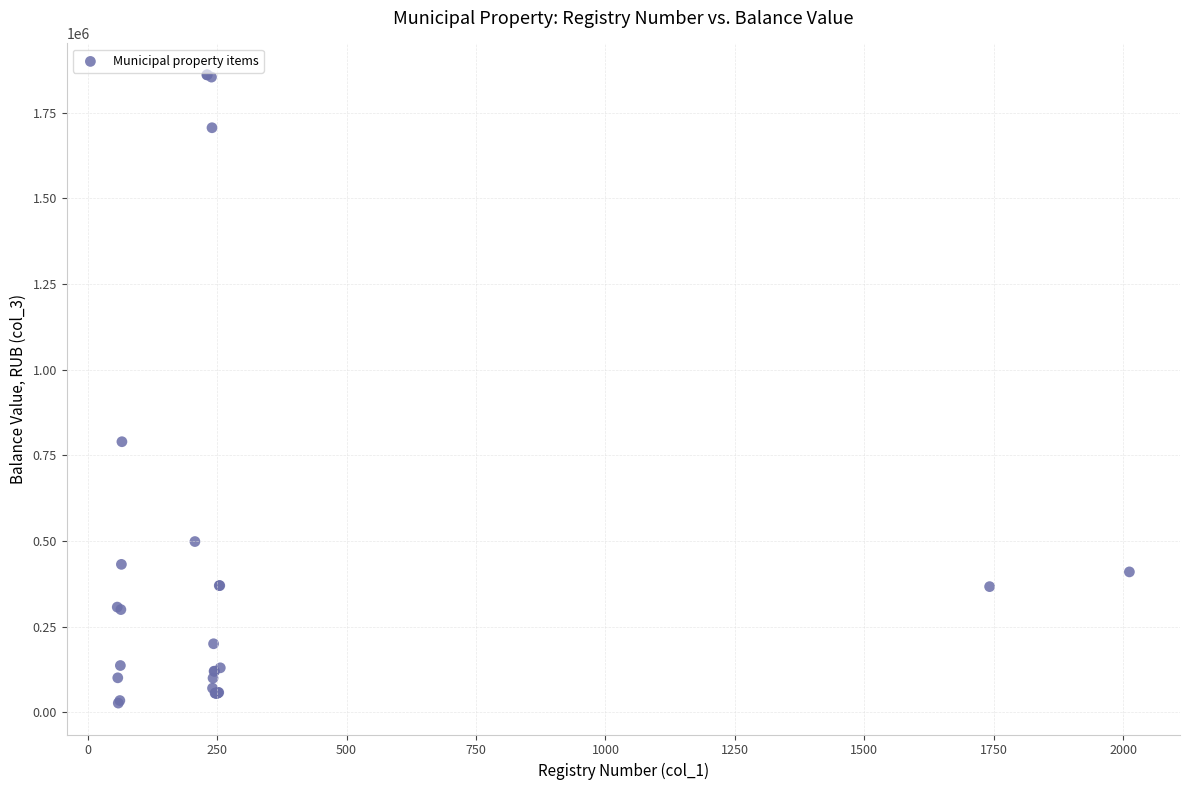

What Y value in the scatter plot is closest to 943949?

790000.0